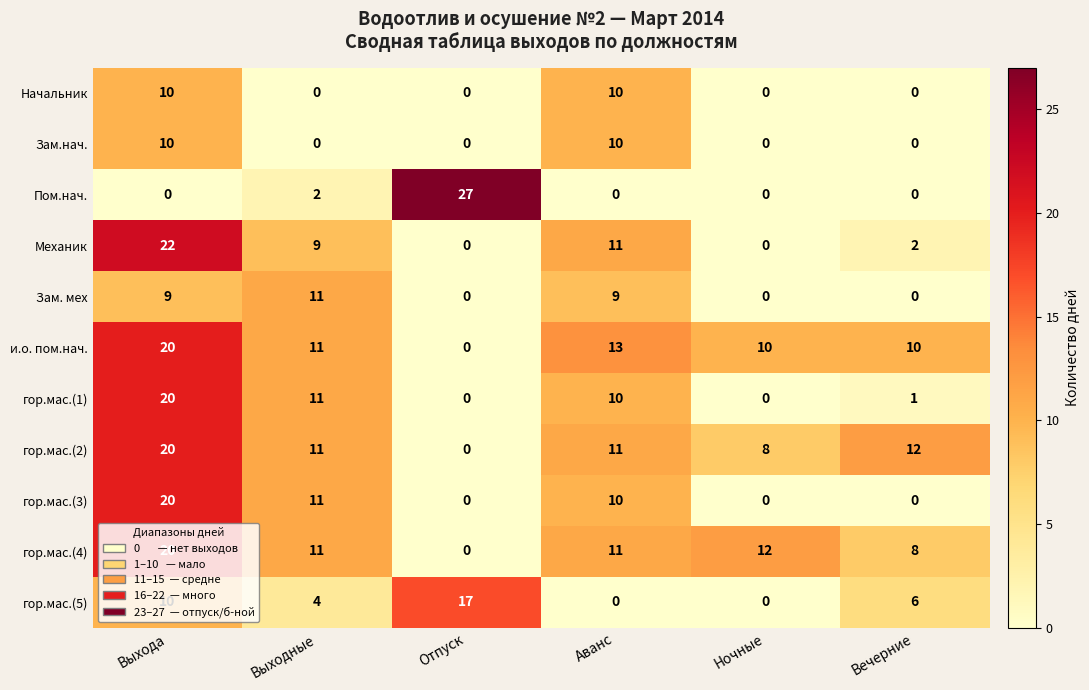

What is the difference between the maximum and minimum values in the и.о. пом.нач. series?

20